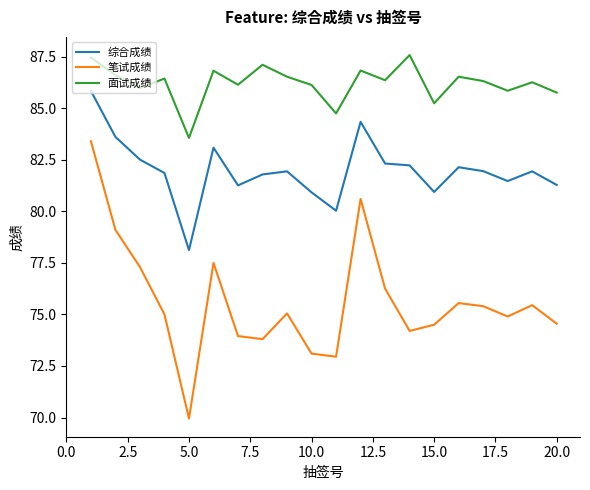

What is the lowest value of the 笔试成绩 series?

70.0